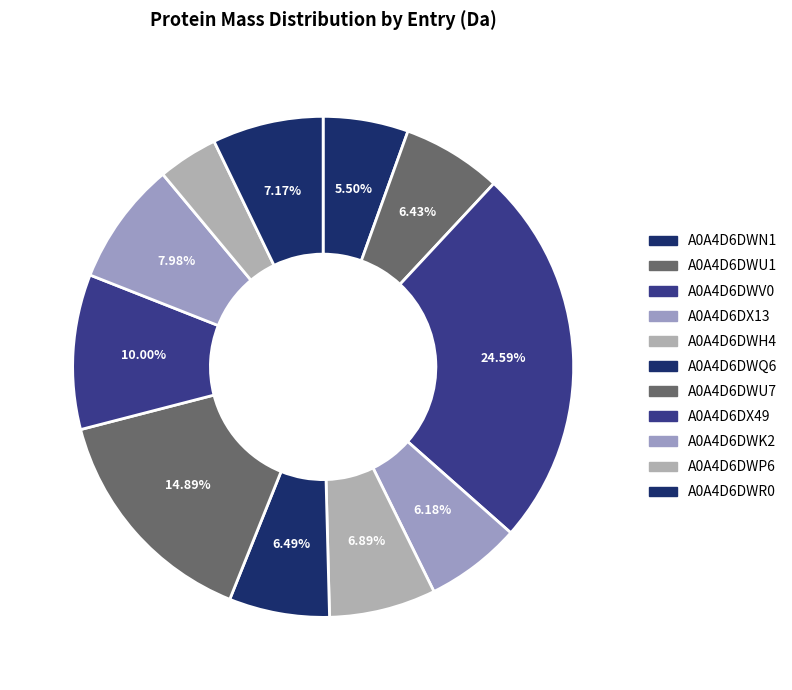

Is there any slice that represents more than half of the pie?

No